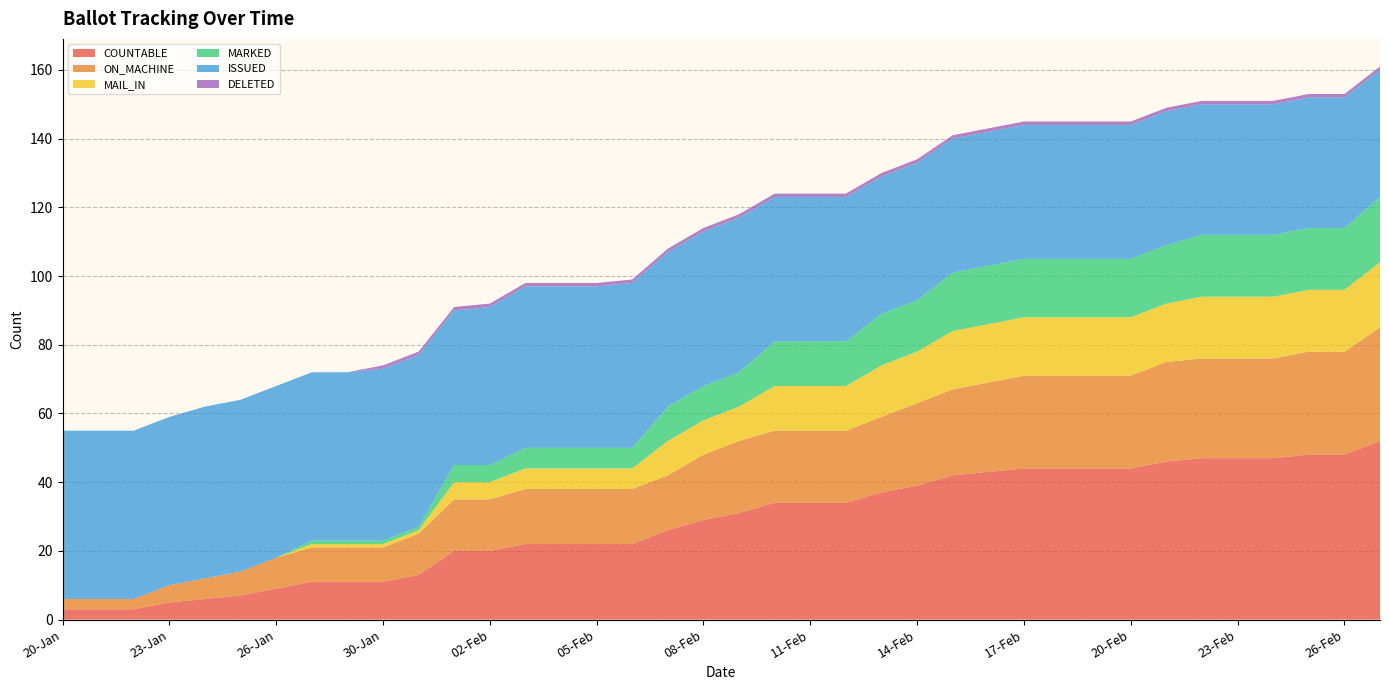

Reading left to right, what are all the values shown in this chart?

COUNTABLE: 20-Jan=3	21-Jan=3	22-Jan=3	23-Jan=5	24-Jan=6	25-Jan=7	26-Jan=9	27-Jan=11	29-Jan=11	30-Jan=11	31-Jan=13	01-Feb=20	02-Feb=20	03-Feb=22	04-Feb=22	05-Feb=22	06-Feb=22	07-Feb=26	08-Feb=29	09-Feb=31	10-Feb=34	11-Feb=34	12-Feb=34	13-Feb=37	14-Feb=39	15-Feb=42	16-Feb=43	17-Feb=44	18-Feb=44	19-Feb=44	20-Feb=44	21-Feb=46	22-Feb=47	23-Feb=47	24-Feb=47	25-Feb=48	26-Feb=48	27-Feb=52
ON_MACHINE: 20-Jan=3	21-Jan=3	22-Jan=3	23-Jan=5	24-Jan=6	25-Jan=7	26-Jan=9	27-Jan=10	29-Jan=10	30-Jan=10	31-Jan=12	01-Feb=15	02-Feb=15	03-Feb=16	04-Feb=16	05-Feb=16	06-Feb=16	07-Feb=16	08-Feb=19	09-Feb=21	10-Feb=21	11-Feb=21	12-Feb=21	13-Feb=22	14-Feb=24	15-Feb=25	16-Feb=26	17-Feb=27	18-Feb=27	19-Feb=27	20-Feb=27	21-Feb=29	22-Feb=29	23-Feb=29	24-Feb=29	25-Feb=30	26-Feb=30	27-Feb=33
MAIL_IN: 20-Jan=0	21-Jan=0	22-Jan=0	23-Jan=0	24-Jan=0	25-Jan=0	26-Jan=0	27-Jan=1	29-Jan=1	30-Jan=1	31-Jan=1	01-Feb=5	02-Feb=5	03-Feb=6	04-Feb=6	05-Feb=6	06-Feb=6	07-Feb=10	08-Feb=10	09-Feb=10	10-Feb=13	11-Feb=13	12-Feb=13	13-Feb=15	14-Feb=15	15-Feb=17	16-Feb=17	17-Feb=17	18-Feb=17	19-Feb=17	20-Feb=17	21-Feb=17	22-Feb=18	23-Feb=18	24-Feb=18	25-Feb=18	26-Feb=18	27-Feb=19
MARKED: 20-Jan=0	21-Jan=0	22-Jan=0	23-Jan=0	24-Jan=0	25-Jan=0	26-Jan=0	27-Jan=1	29-Jan=1	30-Jan=1	31-Jan=1	01-Feb=5	02-Feb=5	03-Feb=6	04-Feb=6	05-Feb=6	06-Feb=6	07-Feb=10	08-Feb=10	09-Feb=10	10-Feb=13	11-Feb=13	12-Feb=13	13-Feb=15	14-Feb=15	15-Feb=17	16-Feb=17	17-Feb=17	18-Feb=17	19-Feb=17	20-Feb=17	21-Feb=17	22-Feb=18	23-Feb=18	24-Feb=18	25-Feb=18	26-Feb=18	27-Feb=19
ISSUED: 20-Jan=49	21-Jan=49	22-Jan=49	23-Jan=49	24-Jan=50	25-Jan=50	26-Jan=50	27-Jan=49	29-Jan=49	30-Jan=50	31-Jan=50	01-Feb=45	02-Feb=46	03-Feb=47	04-Feb=47	05-Feb=47	06-Feb=48	07-Feb=45	08-Feb=45	09-Feb=45	10-Feb=42	11-Feb=42	12-Feb=42	13-Feb=40	14-Feb=40	15-Feb=39	16-Feb=39	17-Feb=39	18-Feb=39	19-Feb=39	20-Feb=39	21-Feb=39	22-Feb=38	23-Feb=38	24-Feb=38	25-Feb=38	26-Feb=38	27-Feb=37
DELETED: 20-Jan=0	21-Jan=0	22-Jan=0	23-Jan=0	24-Jan=0	25-Jan=0	26-Jan=0	27-Jan=0	29-Jan=0	30-Jan=1	31-Jan=1	01-Feb=1	02-Feb=1	03-Feb=1	04-Feb=1	05-Feb=1	06-Feb=1	07-Feb=1	08-Feb=1	09-Feb=1	10-Feb=1	11-Feb=1	12-Feb=1	13-Feb=1	14-Feb=1	15-Feb=1	16-Feb=1	17-Feb=1	18-Feb=1	19-Feb=1	20-Feb=1	21-Feb=1	22-Feb=1	23-Feb=1	24-Feb=1	25-Feb=1	26-Feb=1	27-Feb=1